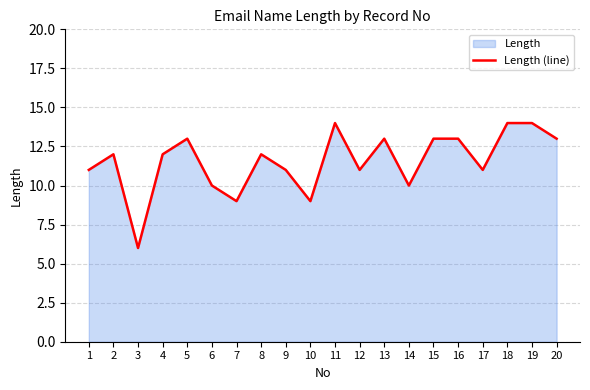

Reading left to right, what are all the values shown in this chart?

11	12	6	12	13	10	9	12	11	9	14	11	13	10	13	13	11	14	14	13